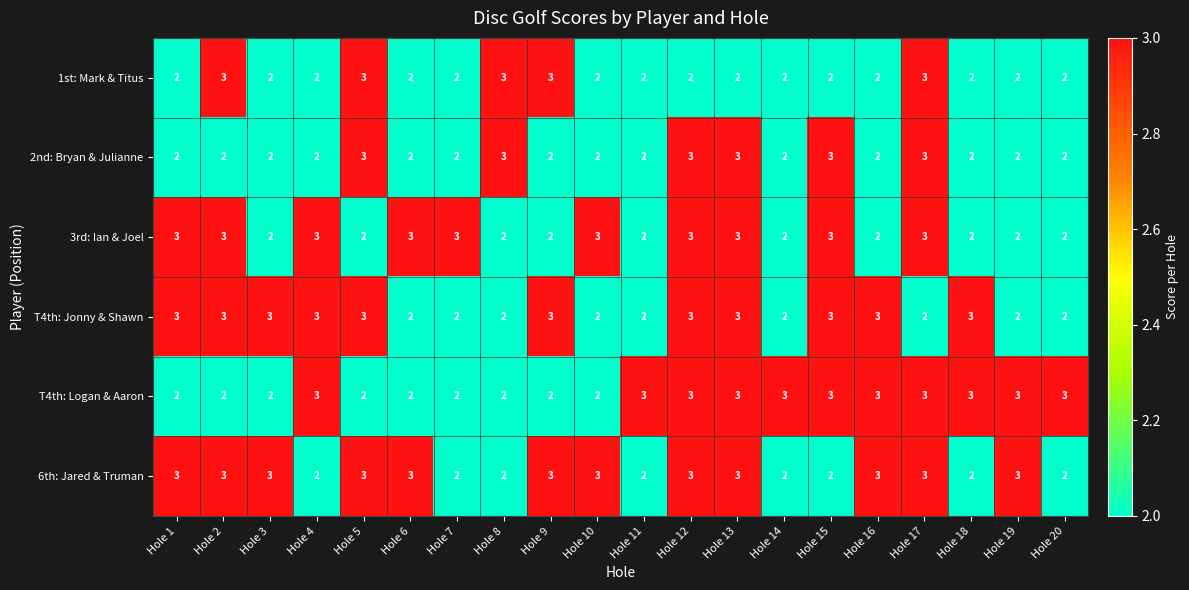

What is the sum of the 3rd: Ian & Joel values at Hole 2 and Hole 7?

6